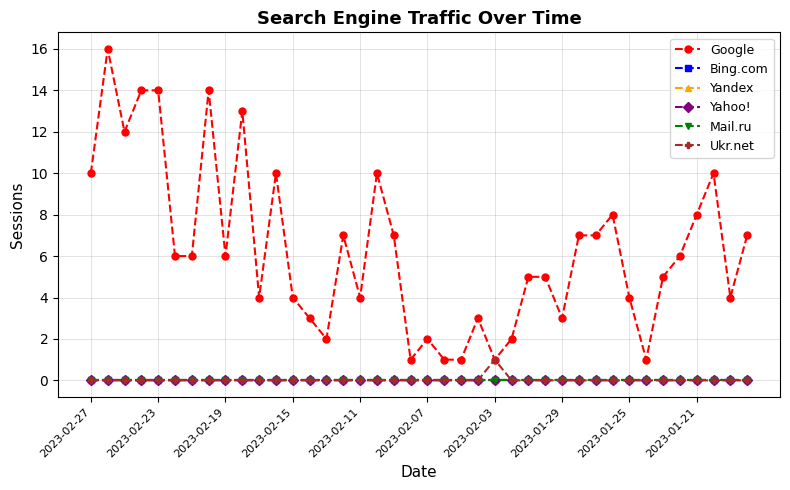

Which category has the lowest value in the Ukr.net series?

2023-02-27